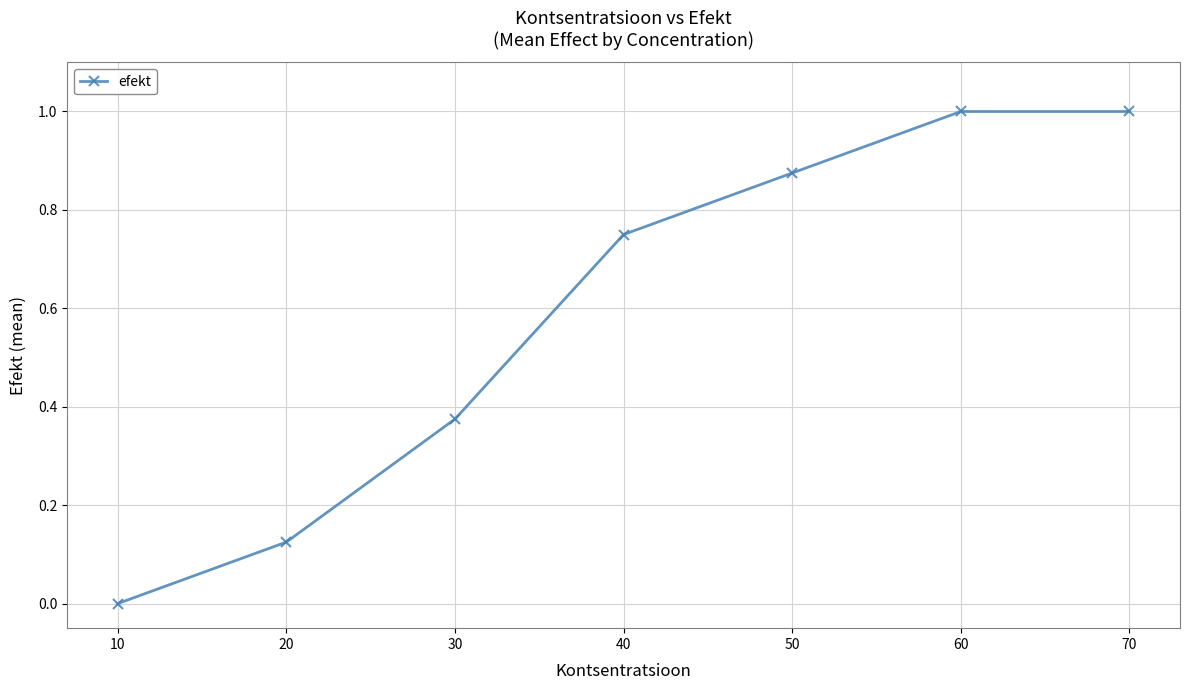

What is the value of the 7th point from the left?

1.0